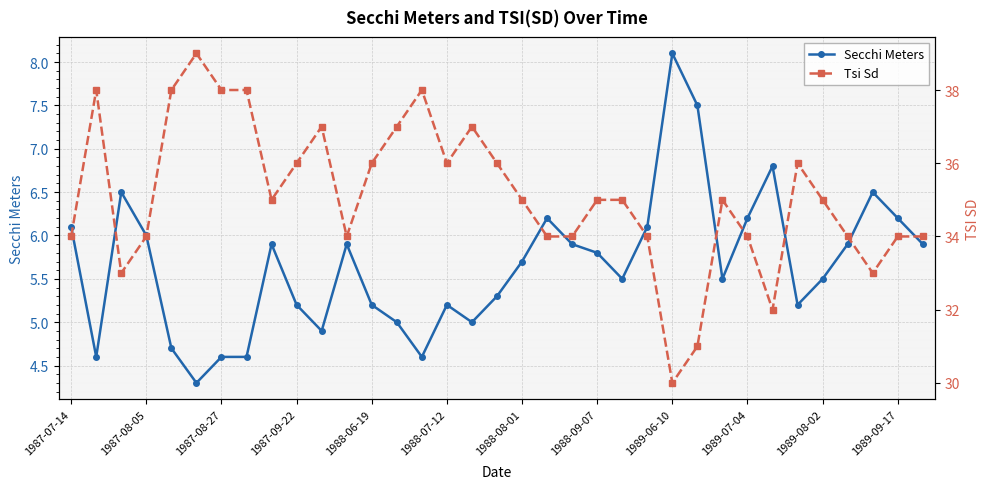

Which has a higher value, 32 or 23?

32